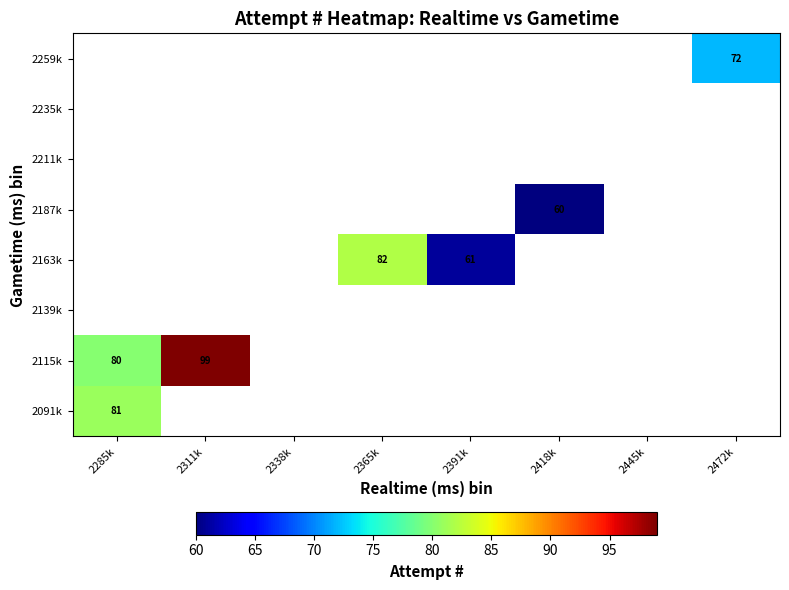

The value of 2187k at 2418k is 101. True or false?

False